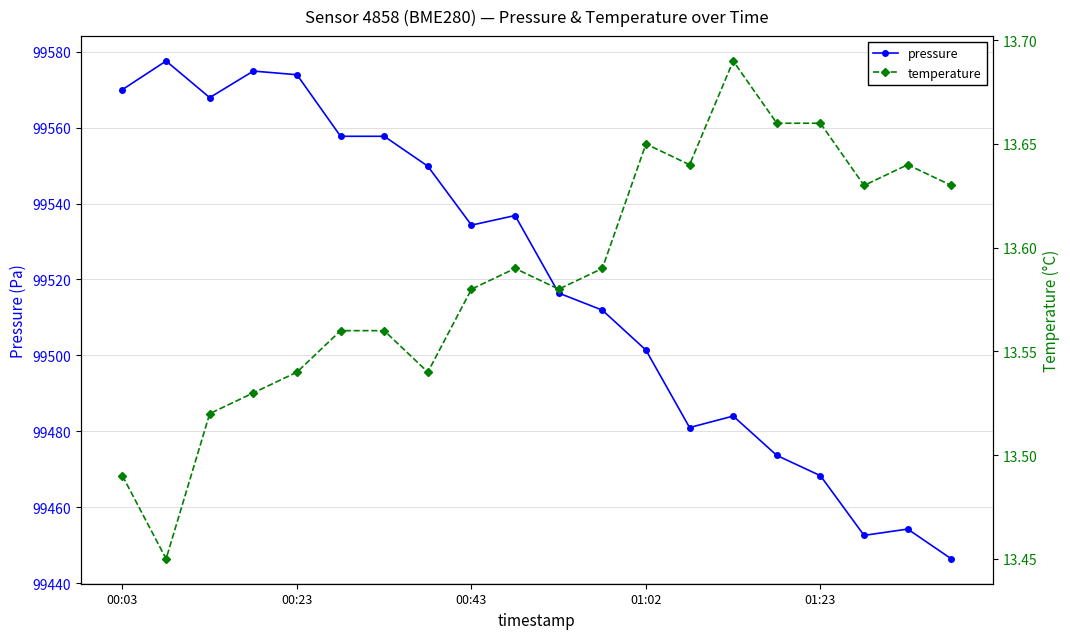

What is the spread (max minus min) of values at 5?

99544.2